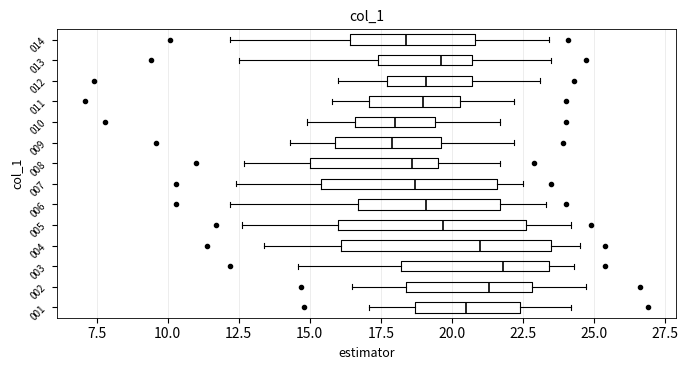

Reading bottom to top, transcribe this box plot: for each box, give where its median line is, the range the box spans, and where its two whiskers end, as read against the x-axis. The values are not printed on the chart, so give them approximately, as read against the axis.

001: median 20.5, box 18.5 to 22.5, whiskers 17.0 to 24.0
002: median 21.5, box 18.5 to 23.0, whiskers 16.5 to 24.5
003: median 22.0, box 18.0 to 23.5, whiskers 14.5 to 24.5
004: median 21.0, box 16.0 to 23.5, whiskers 13.5 to 24.5
005: median 19.5, box 16.0 to 22.5, whiskers 12.5 to 24.0
006: median 19.0, box 16.5 to 21.5, whiskers 12.0 to 23.5
007: median 18.5, box 15.5 to 21.5, whiskers 12.5 to 22.5
008: median 18.5, box 15.0 to 19.5, whiskers 12.5 to 21.5
009: median 18.0, box 16.0 to 19.5, whiskers 14.5 to 22.0
010: median 18.0, box 16.5 to 19.5, whiskers 15.0 to 21.5
011: median 19.0, box 17.0 to 20.5, whiskers 16.0 to 22.0
012: median 19.0, box 17.5 to 20.5, whiskers 16.0 to 23.0
013: median 19.5, box 17.5 to 20.5, whiskers 12.5 to 23.5
014: median 18.5, box 16.5 to 21.0, whiskers 12.0 to 23.5